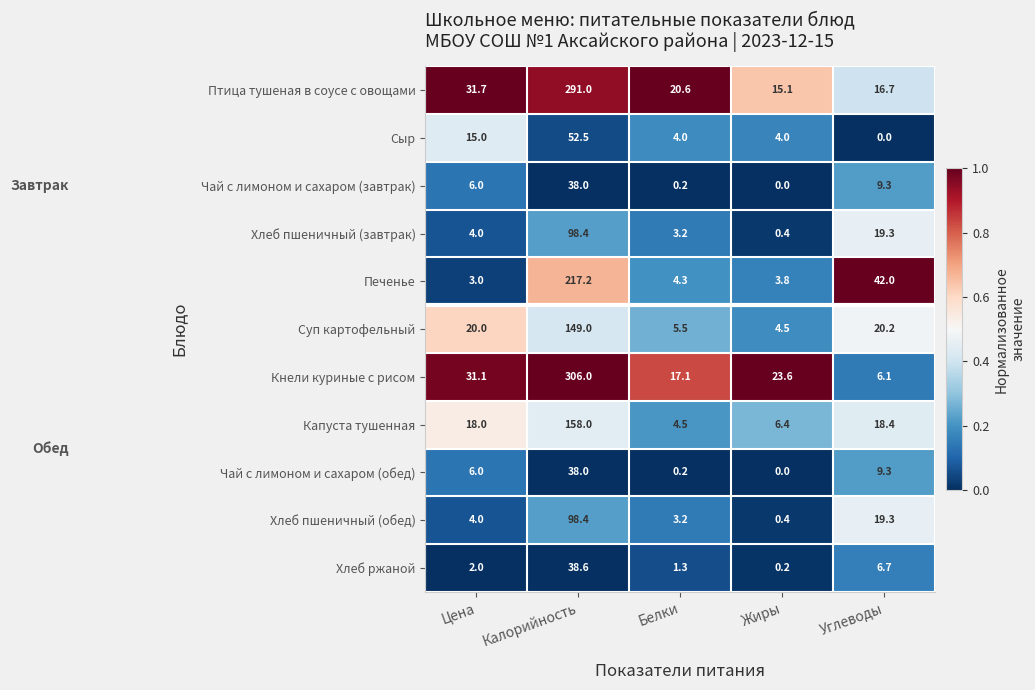

Which series has the largest range (max minus min)?

Кнели куриные с рисом